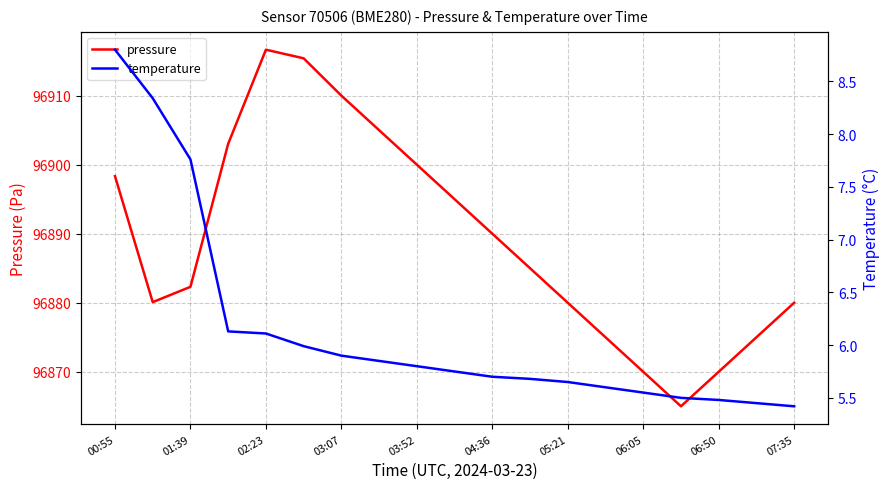

Reading left to right, what are all the values shown in this chart?

pressure: 96898.3	96880.1	96882.3	96903.0	96916.7	96915.4	96910.0	96905.0	96900.0	96895.0	96890.0	96885.0	96880.0	96875.0	96870.0	96865.0	96870.0	96875.0	96880.0
temperature: 8.8	8.3	7.8	6.1	6.1	6.0	5.9	5.8	5.8	5.8	5.7	5.7	5.7	5.6	5.5	5.5	5.5	5.5	5.4